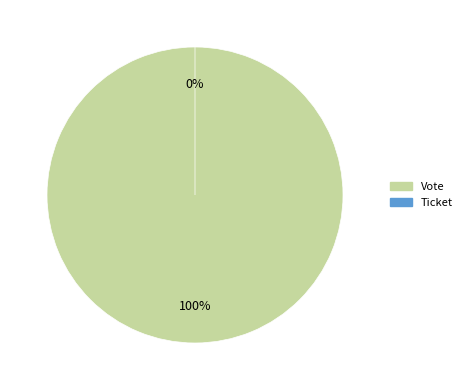

How much of the chart is everything except Ticket?

100.0%